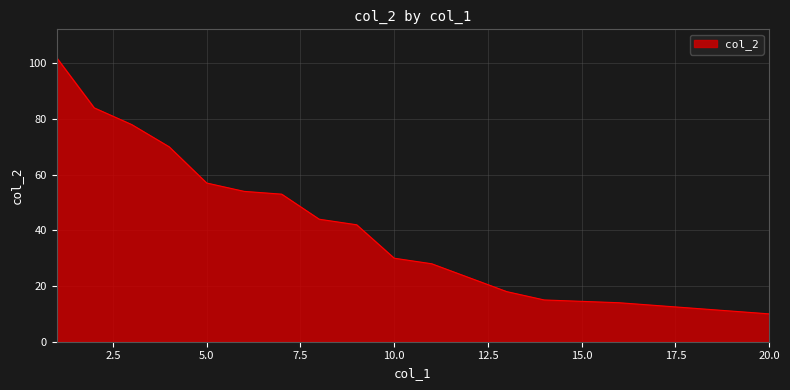

Does the chart display data point markers on the line(s)?

No